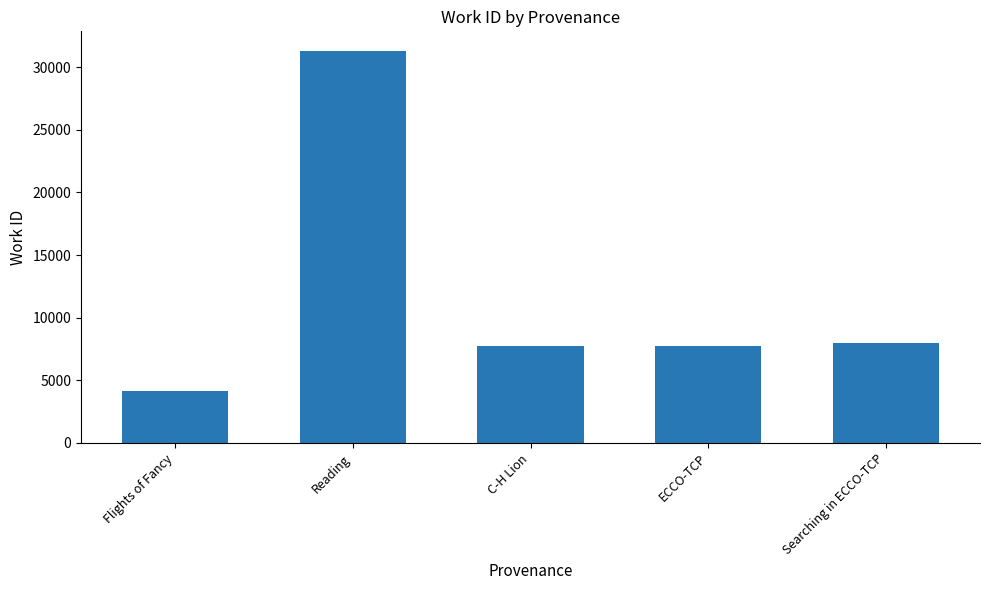

What is the change in value from Flights of Fancy to ECCO-TCP?

+3572